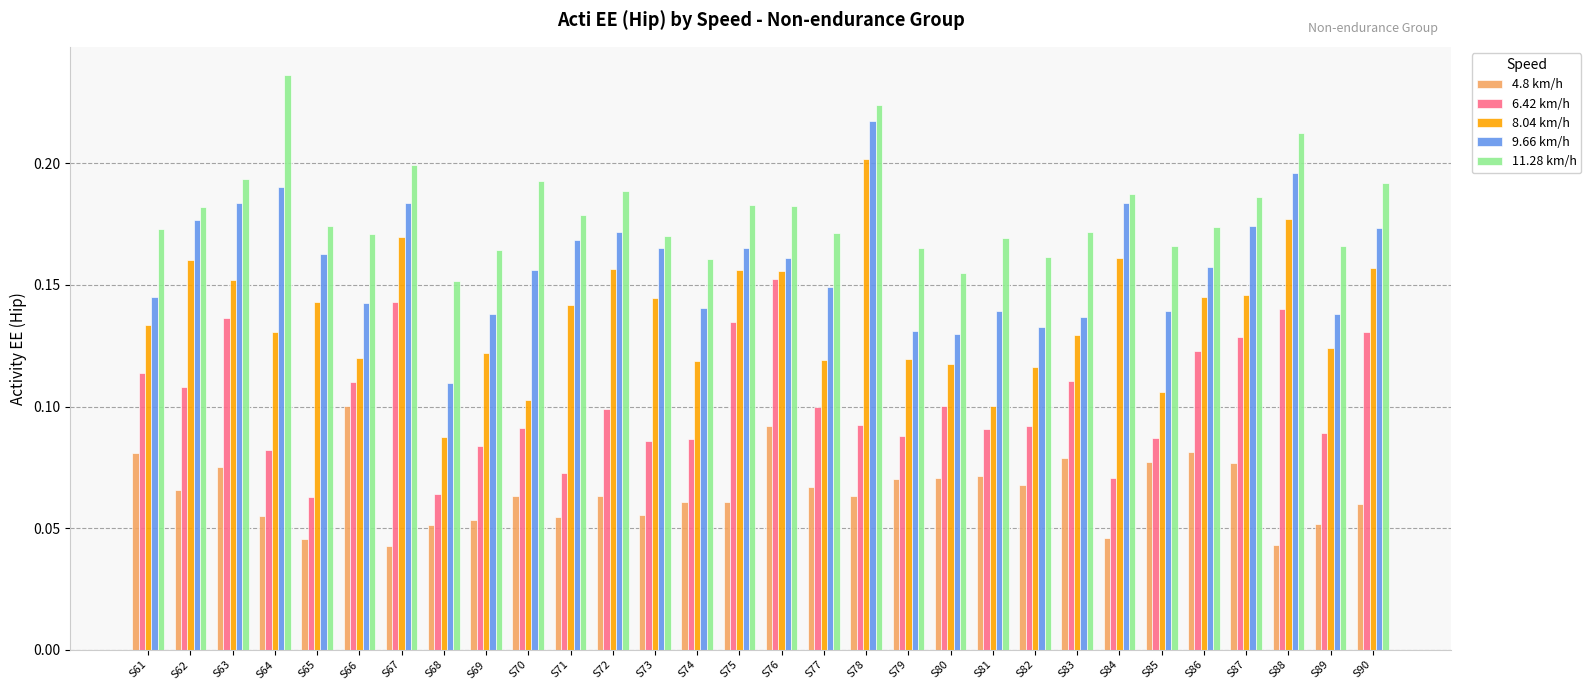

Count the 4.8 km/h values in the range 0 to 1.

30